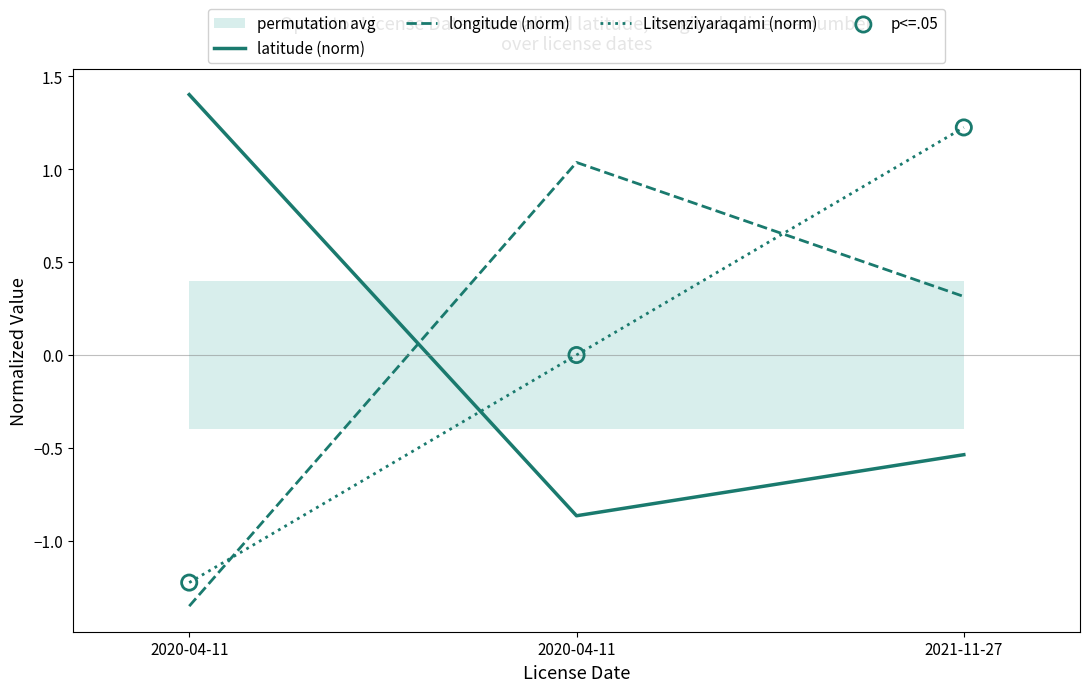

Which series has the widest spread of Y values?

Litsenziyaraqami (norm)